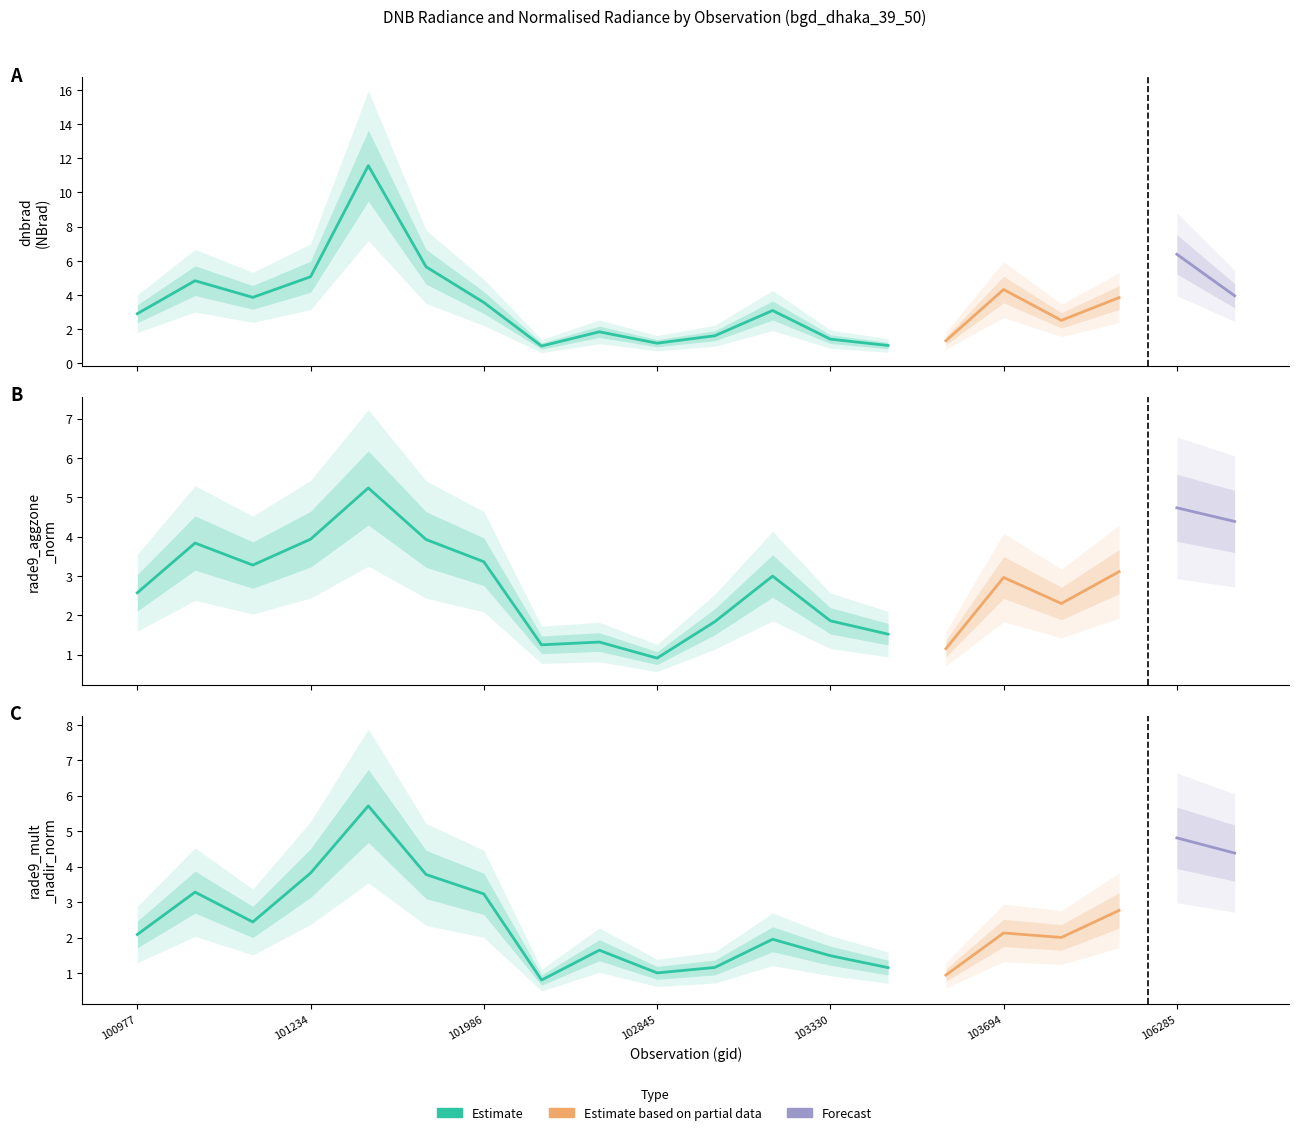

Rank the series by their maximum value, from highest to lowest.

dnbrad, rade9_mult_nadir_norm, rade9_aggzone_norm